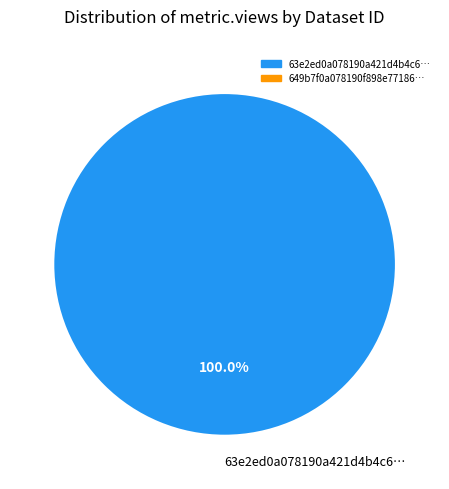

Rank the categories by value from highest to lowest.

63e2ed0a078190a421d4b4c6…